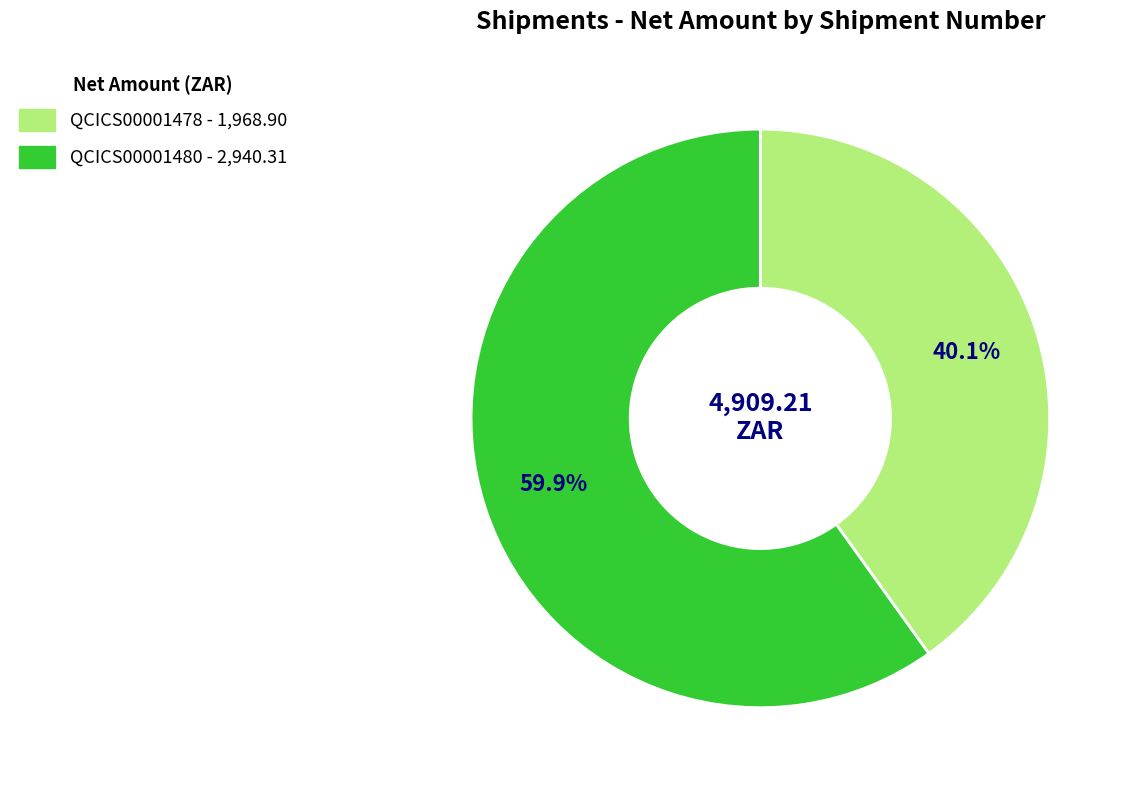

The QCICS00001478 slice represents 40% of the pie. True or false?

True